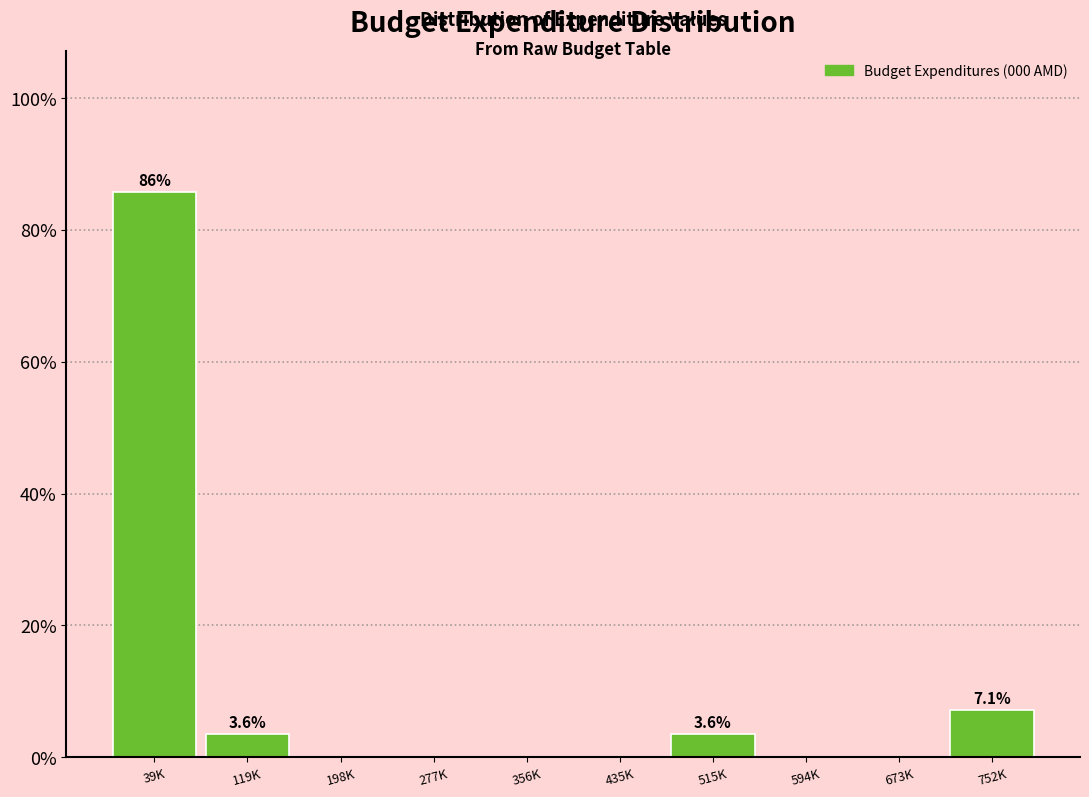

Reading right to left, what are all the values shown in this chart?

752K=7.1	673K=0.0	594K=0.0	515K=3.6	435K=0.0	356K=0.0	277K=0.0	198K=0.0	119K=3.6	39K=85.7